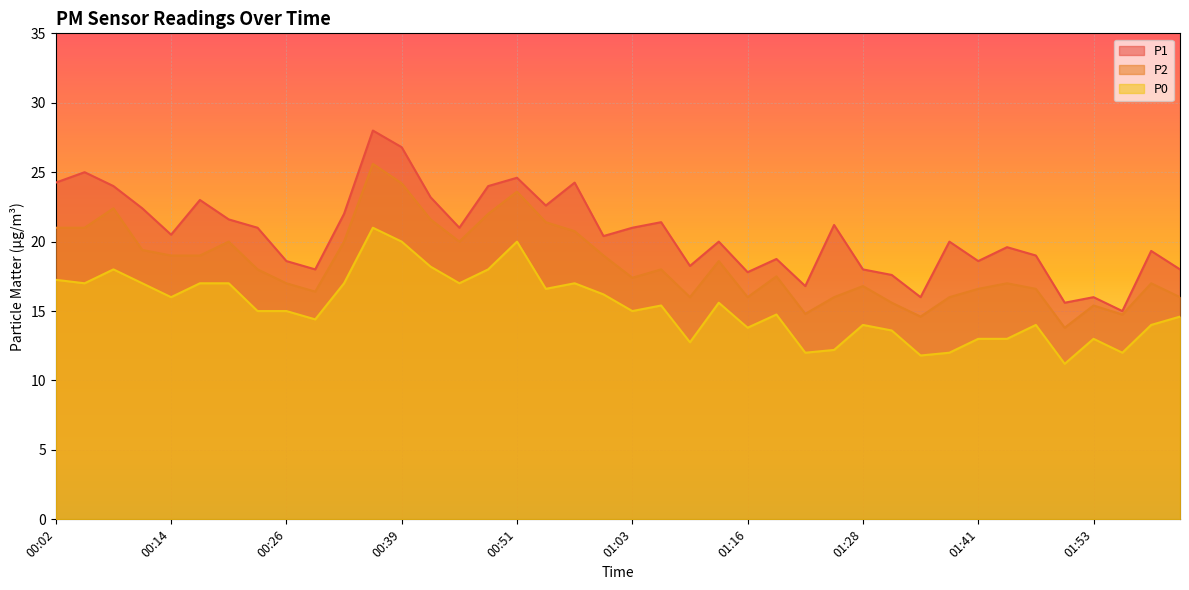

At how many categories does at least one series exceed 13?

40